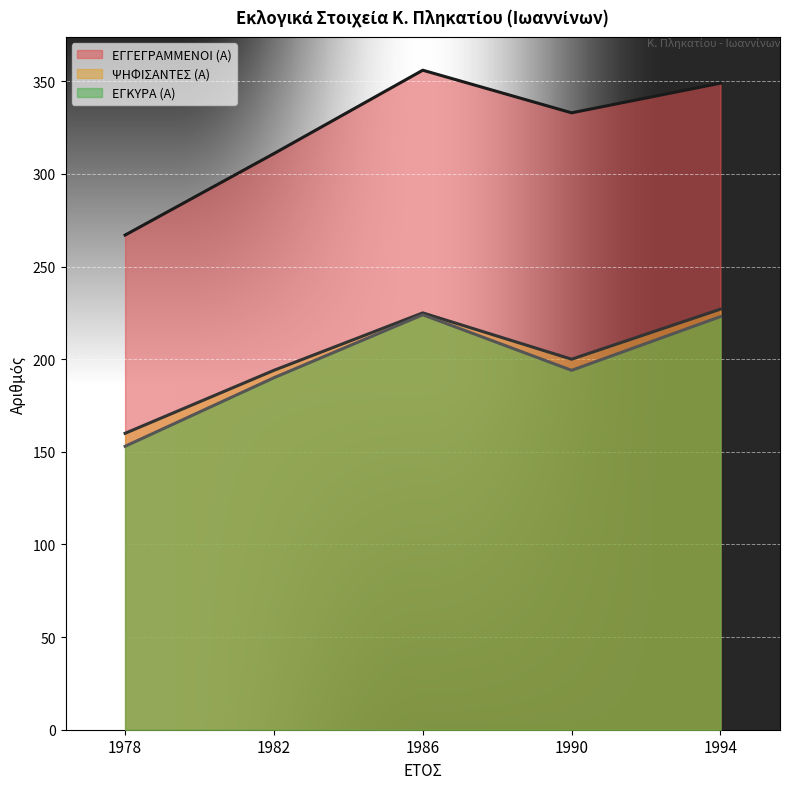

True or false: ΕΓΓΕΓΡΑΜΜΕΝΟΙ (Α) and ΨΗΦΙΣΑΝΤΕΣ (Α) cross at least once.

False